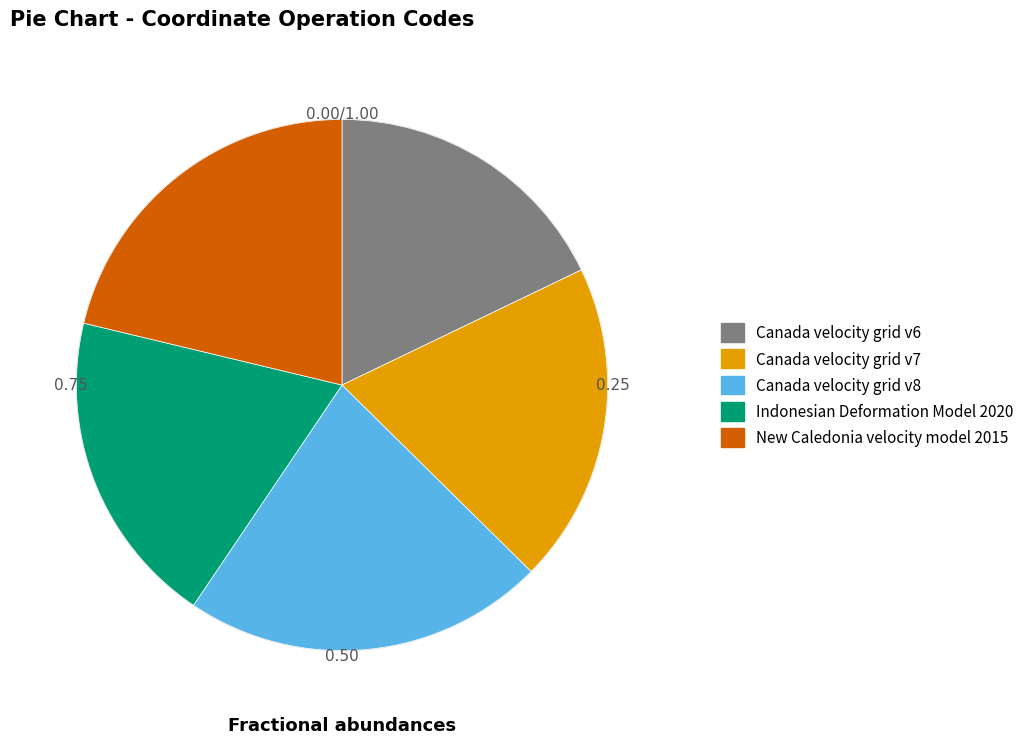

How many slices are in this pie chart?

5